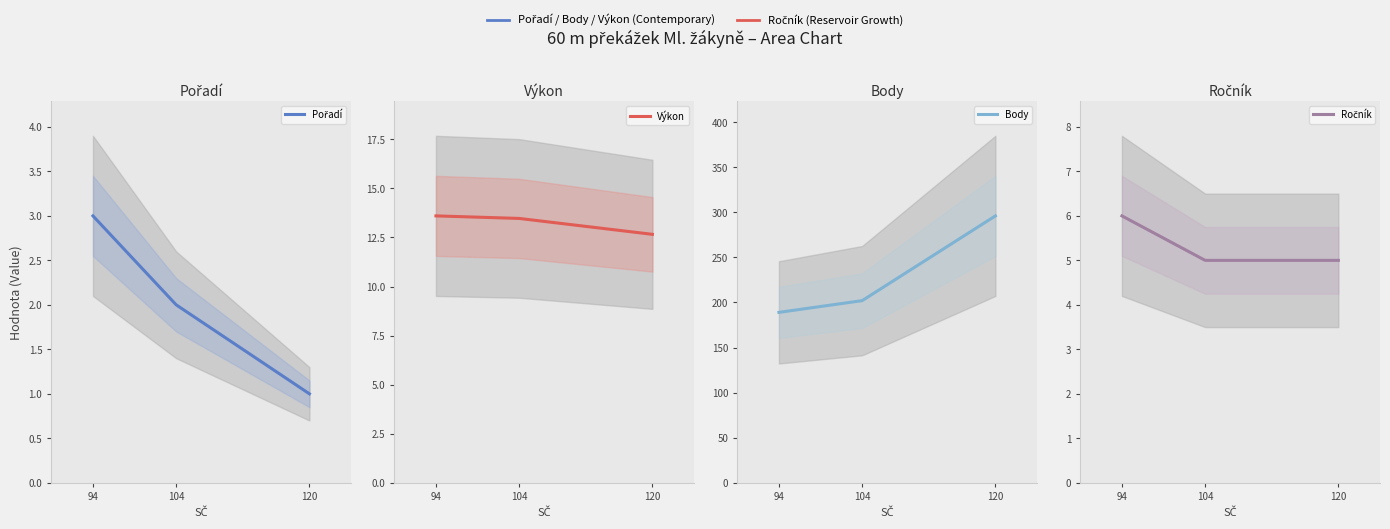

How many values in the Ročník series exceed 5?

1